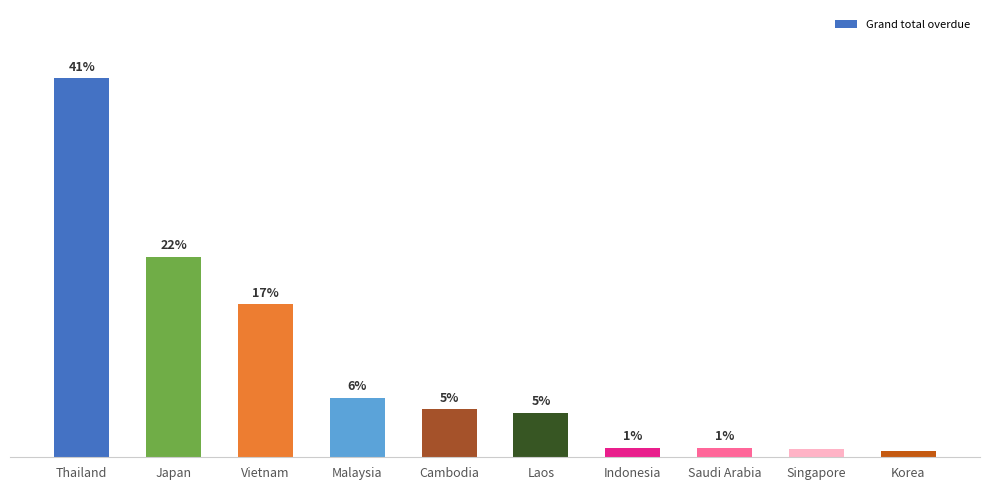

What is the average value?

10.0